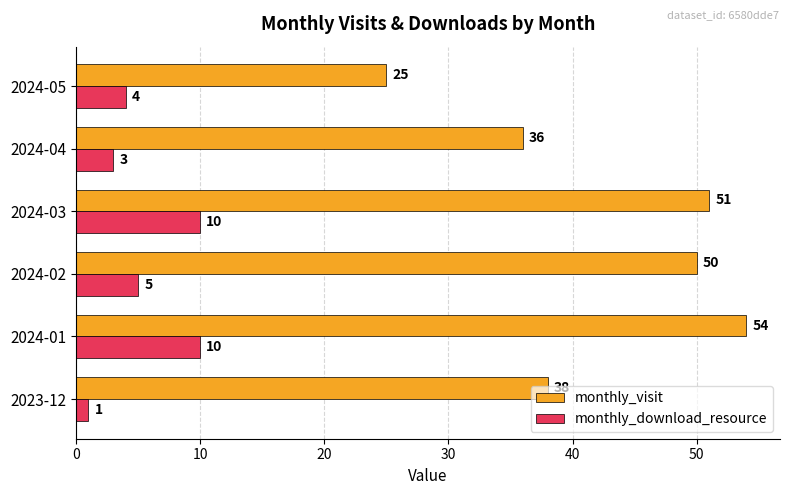

At which category does the chart reach its peak across all series?

2024-01